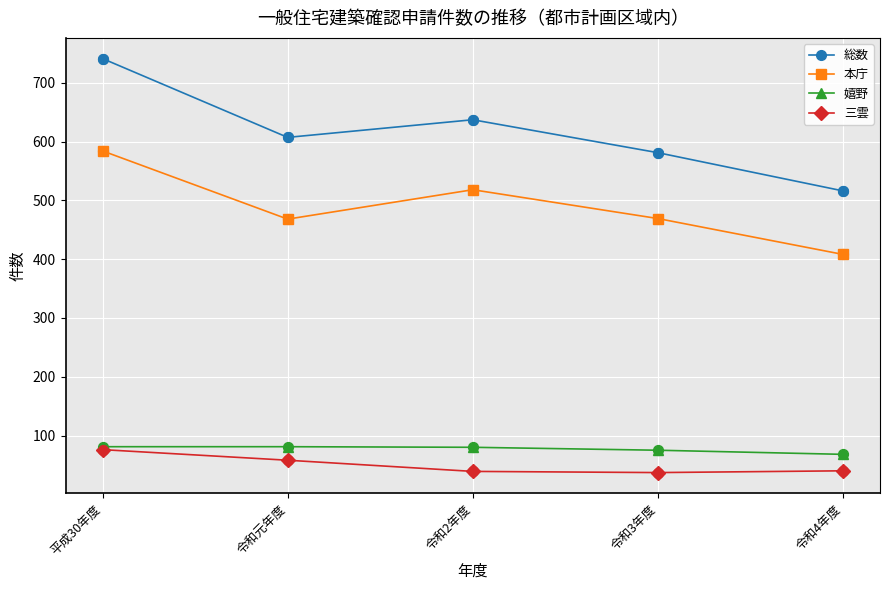

What are all the series names shown in the legend?

総数, 本庁, 嬉野, 三雲